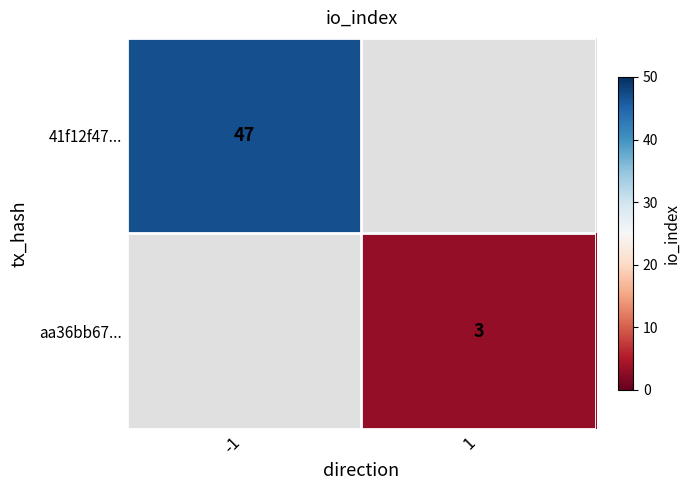

The value of aa36bb67... at 1 is 3. True or false?

True